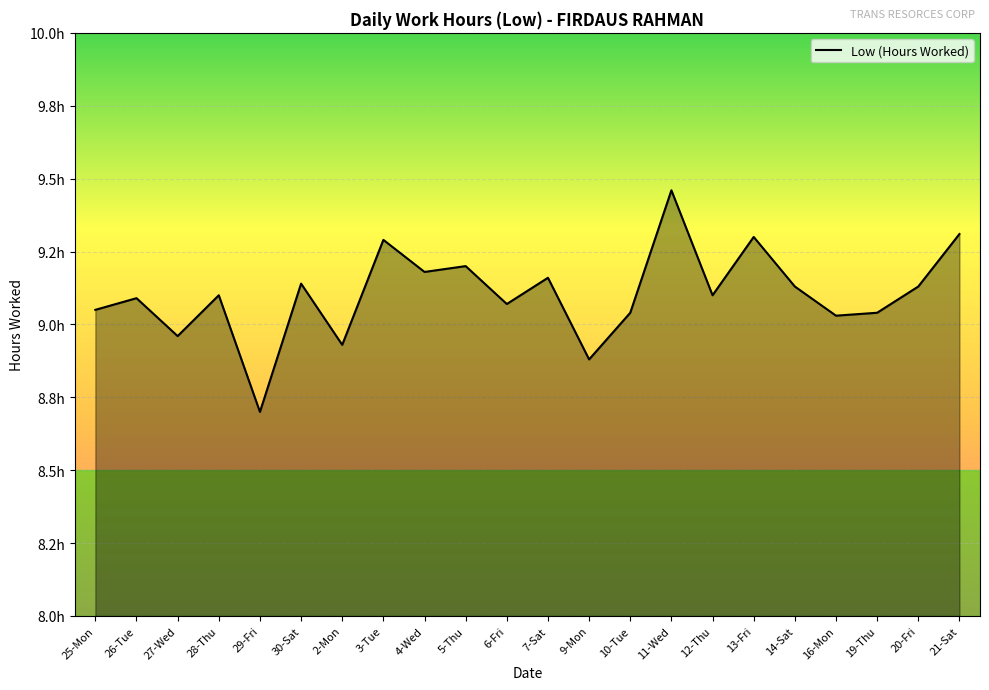

What is the change in value from 29-Fri to 20-Fri?

+0.4